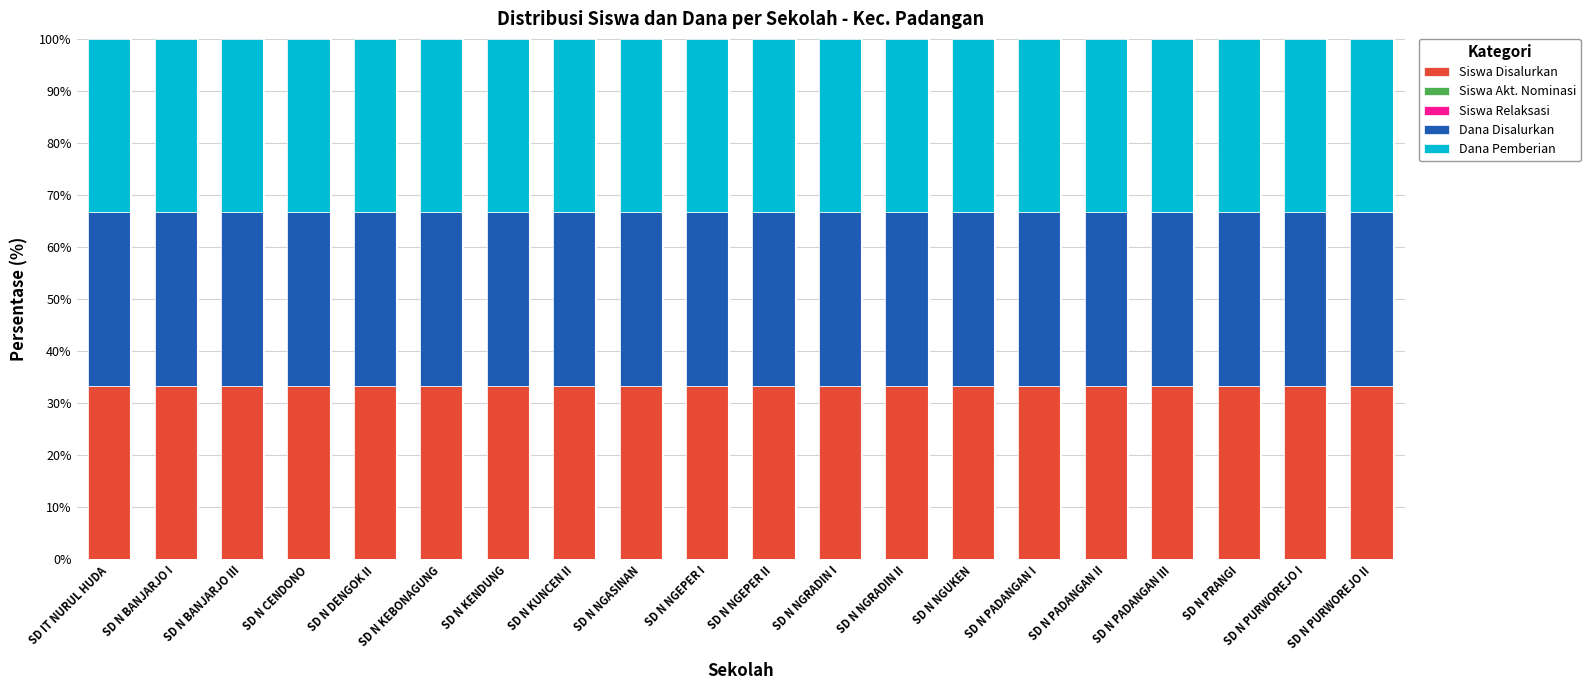

The value of Siswa Akt. Nominasi at SD N NGEPER I is 0.0. True or false?

True